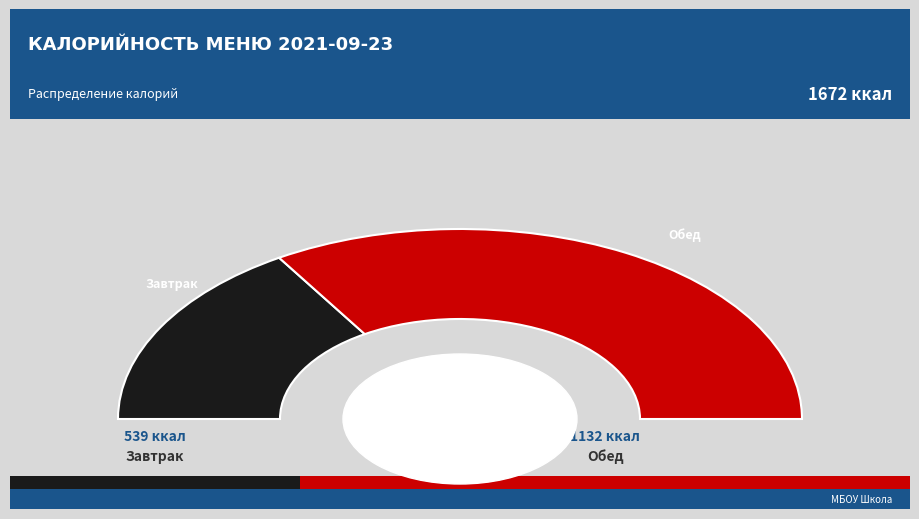

Is it true that Какао с молоком is 1% of the pie?

False